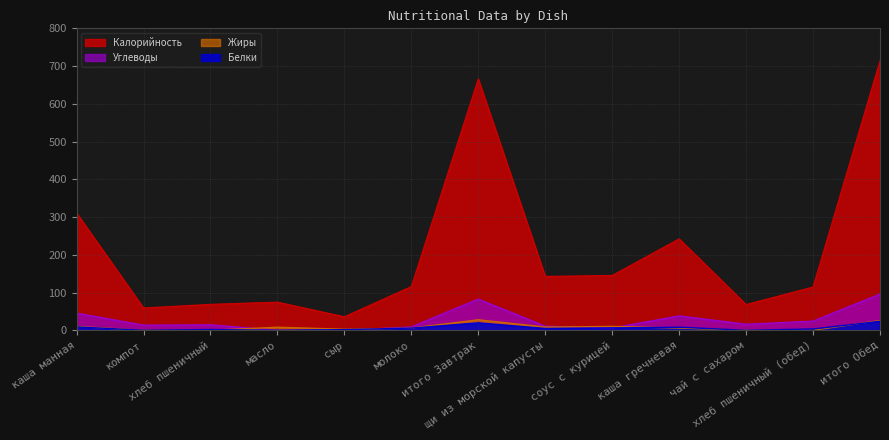

True or false: Белки and Углеводы intersect in this chart.

True